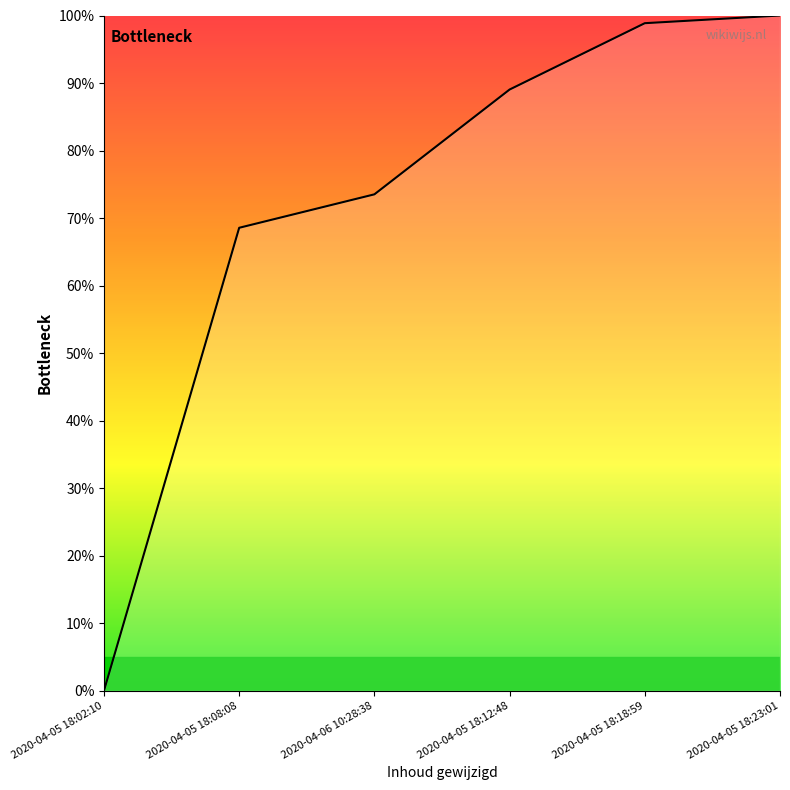

How many values are above zero?

5